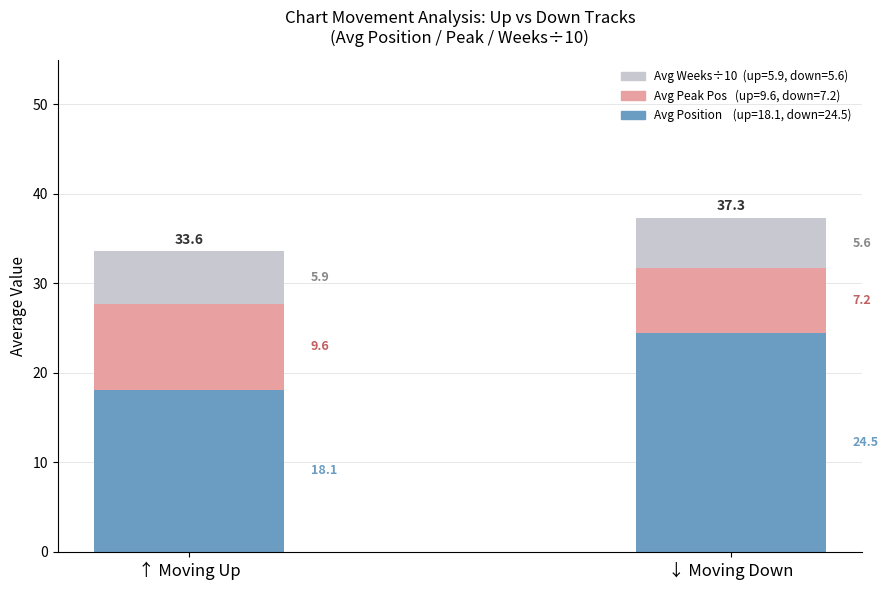

Are the bars grouped side by side (vs. stacked)?

No